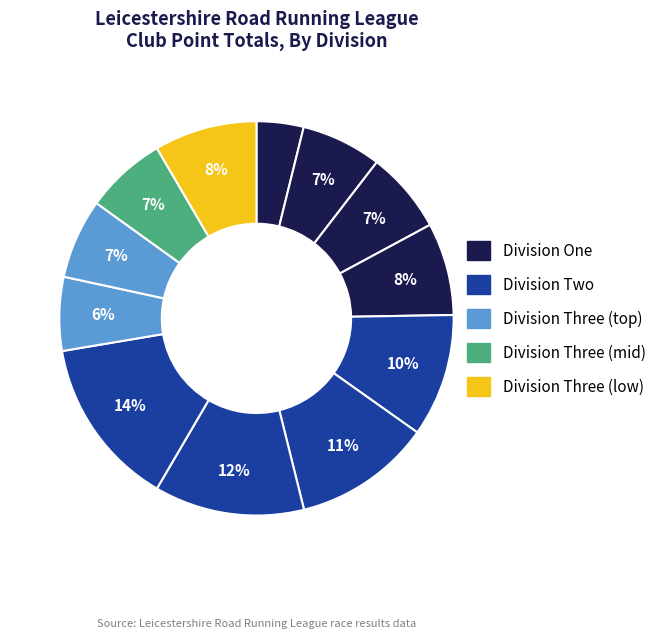

How many segments does this pie chart have?

12